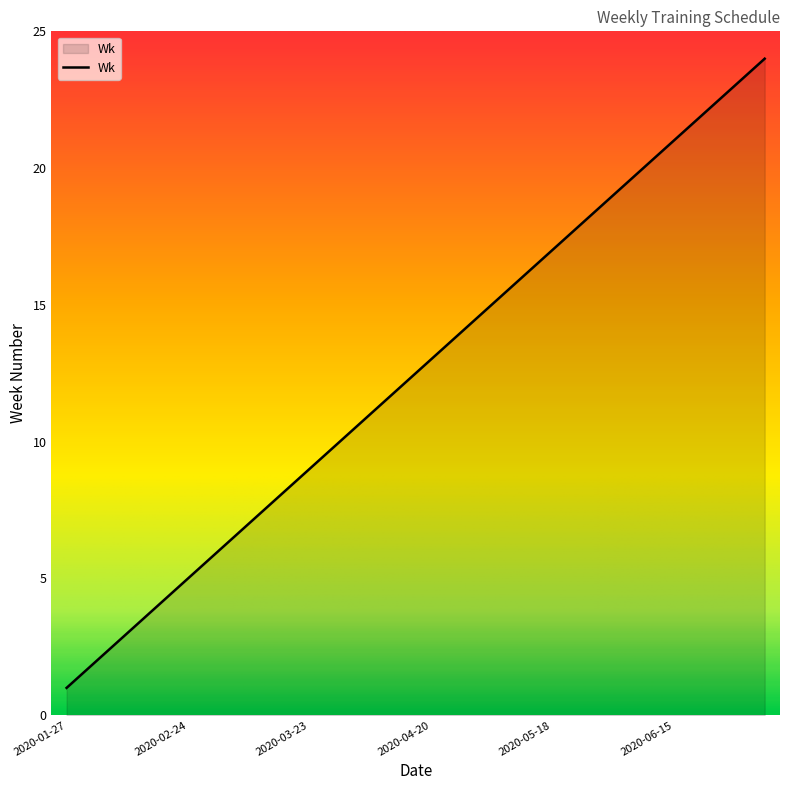

What is the maximum value shown in the chart?

24